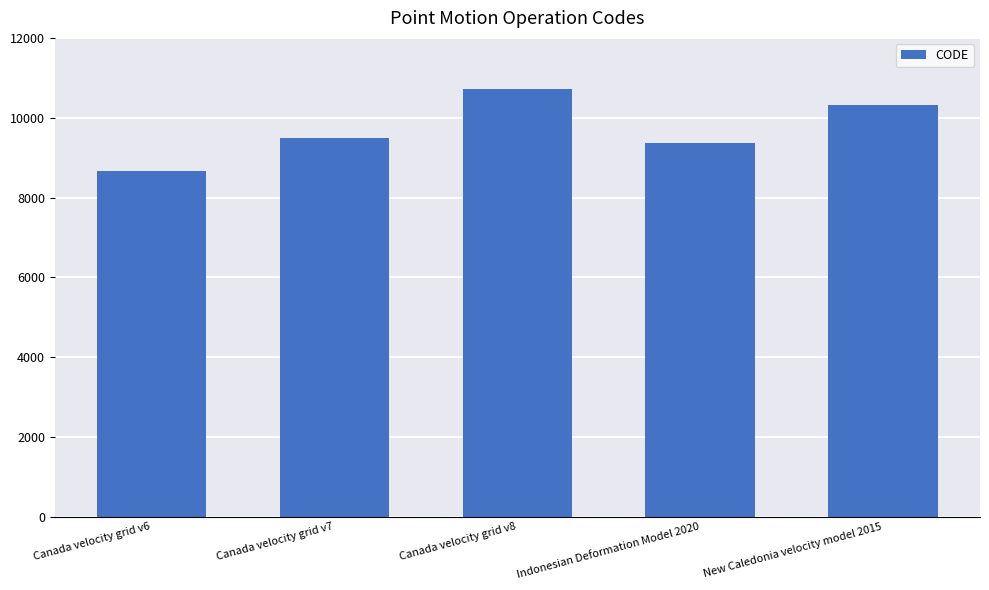

What position from the left is New Caledonia velocity model 2015?

5